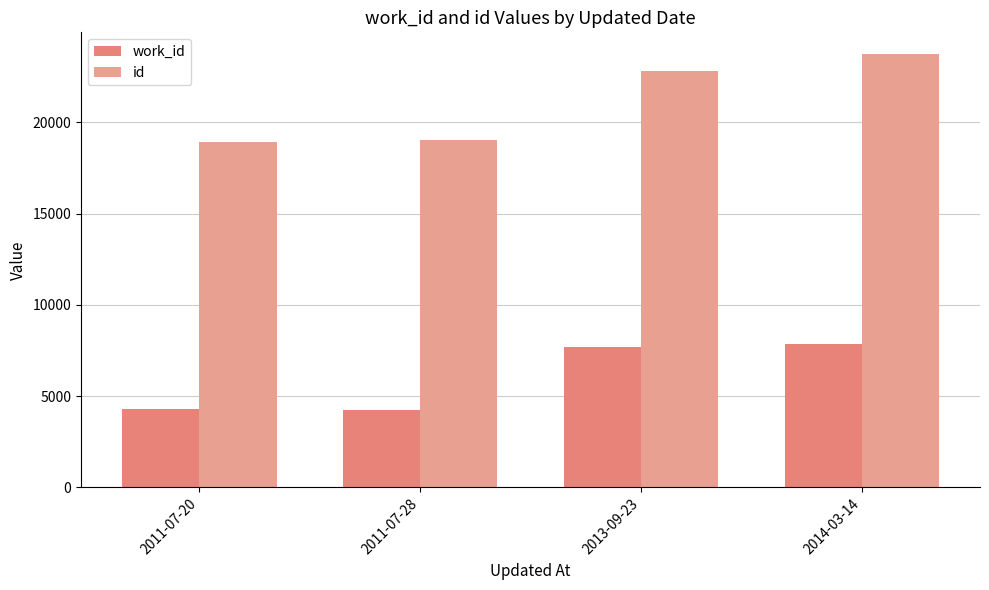

Which series has the widest spread of values?

id